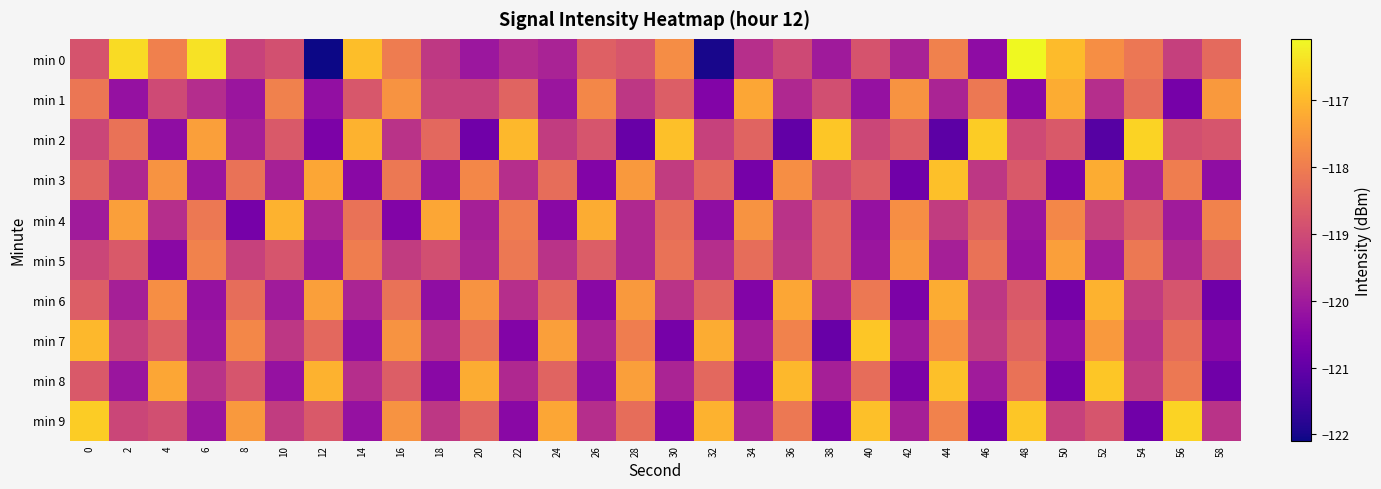

At how many categories does at least one series exceed -118?

30